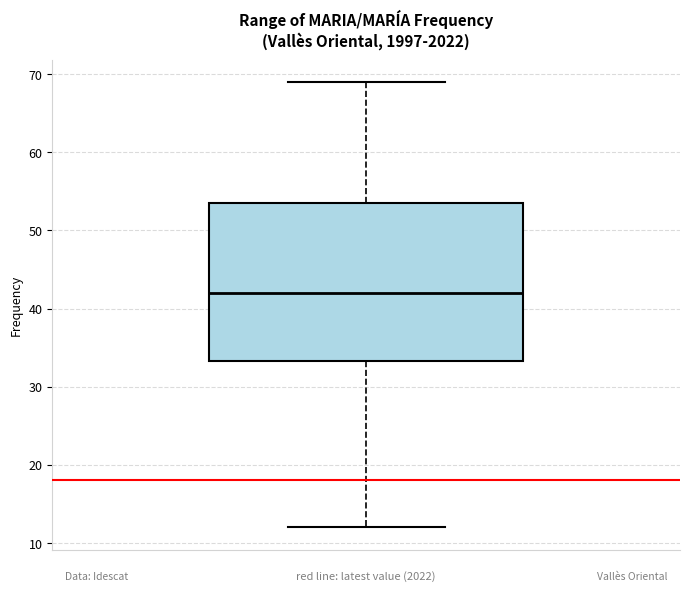

Transcribe this box plot: give where the median line is, the range the box spans, and where the two whiskers end, as read against the y-axis. The values are not printed on the chart, so give them approximately, as read against the axis.

median 42, box 33 to 54, whiskers 12 to 69